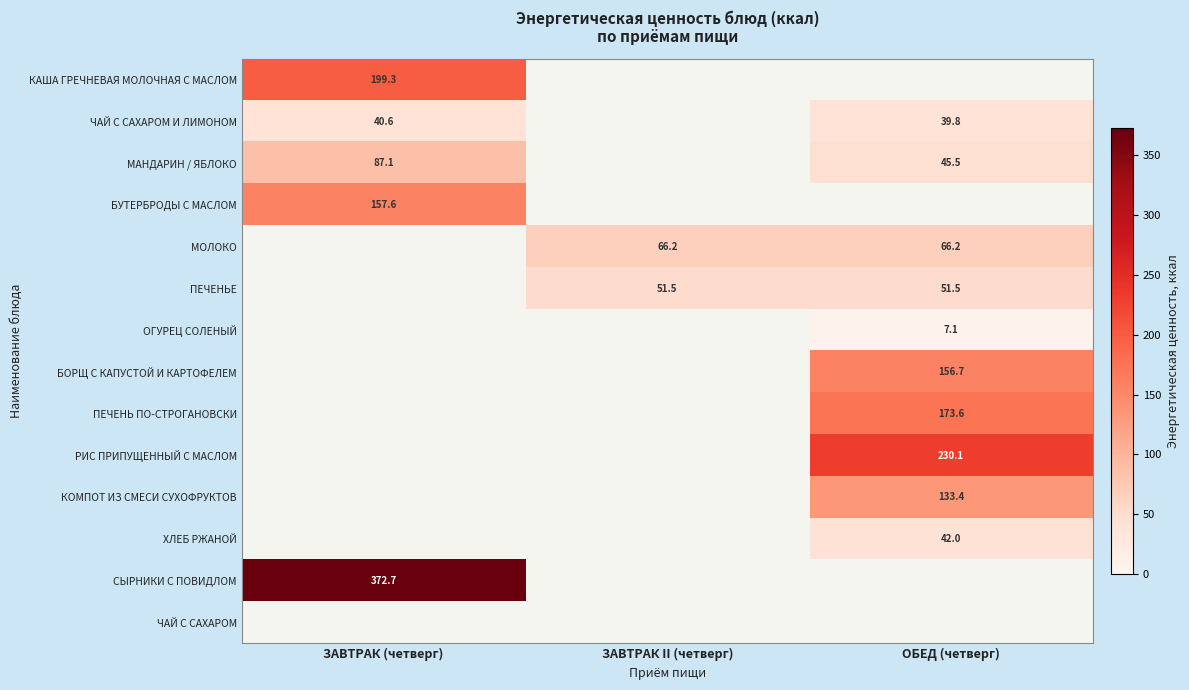

Which category has the highest value across all series?

ЗАВТРАК (четверг)